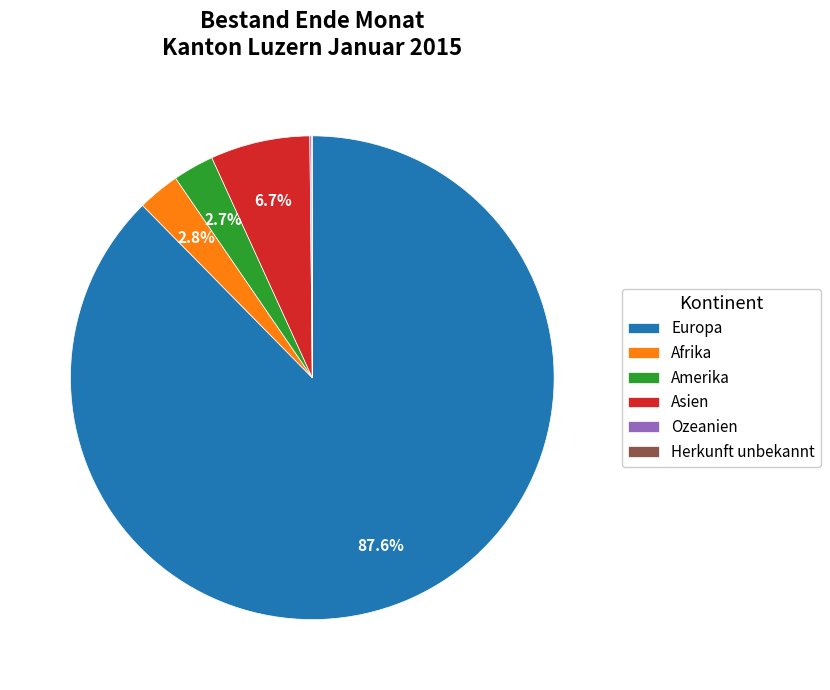

The Asien slice represents 1% of the pie. True or false?

False